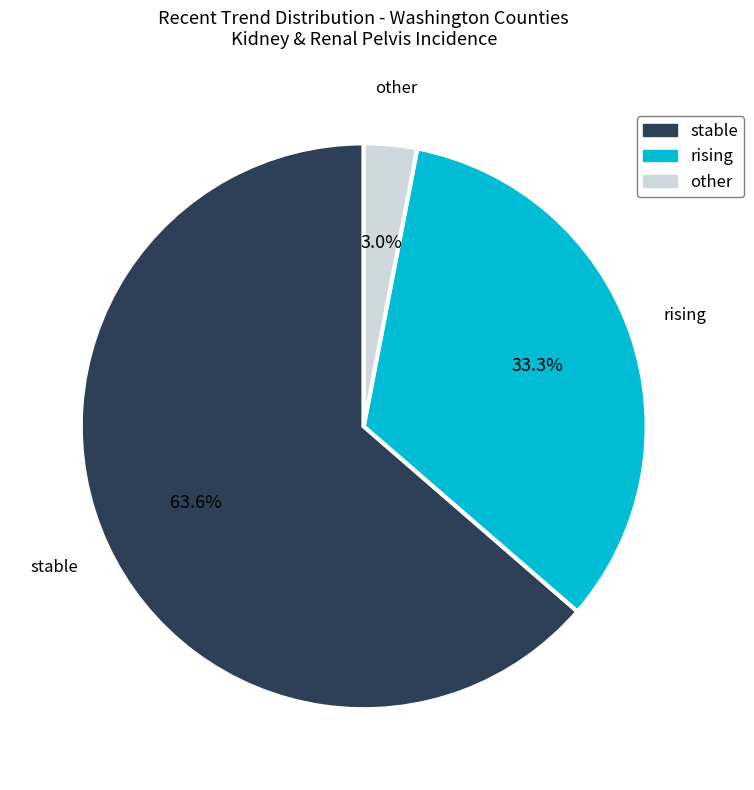

True or false: stable accounts for 64% of the total.

True